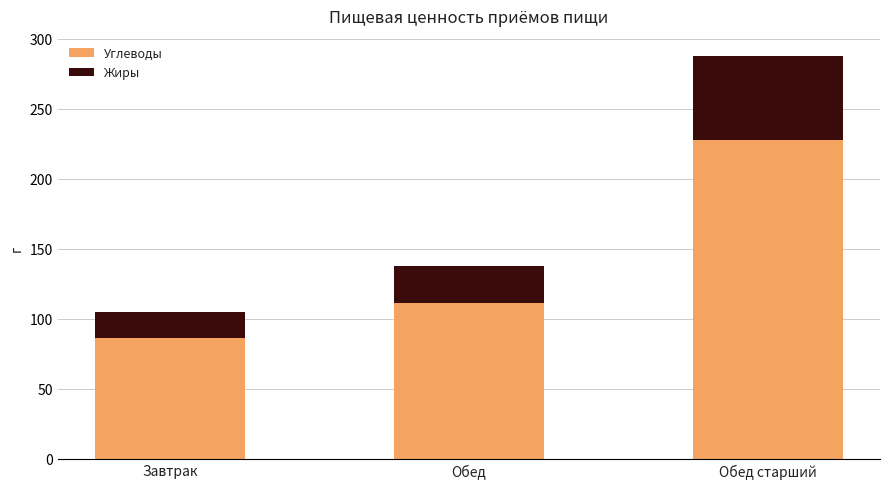

List the labels in order of Углеводы value, largest first.

Обед старший, Обед, Завтрак